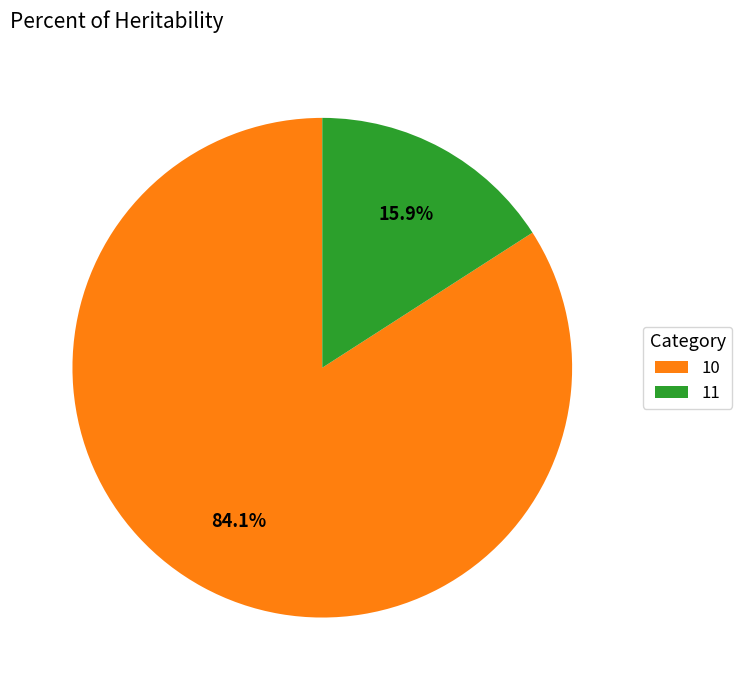

What percentage is the 10 slice, to the nearest percent?

84%